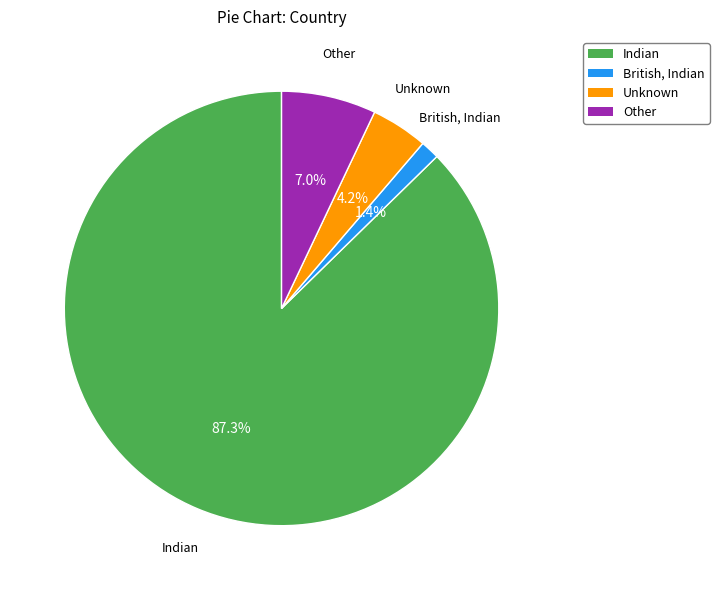

Is it true that British, Indian is 8% of the pie?

False